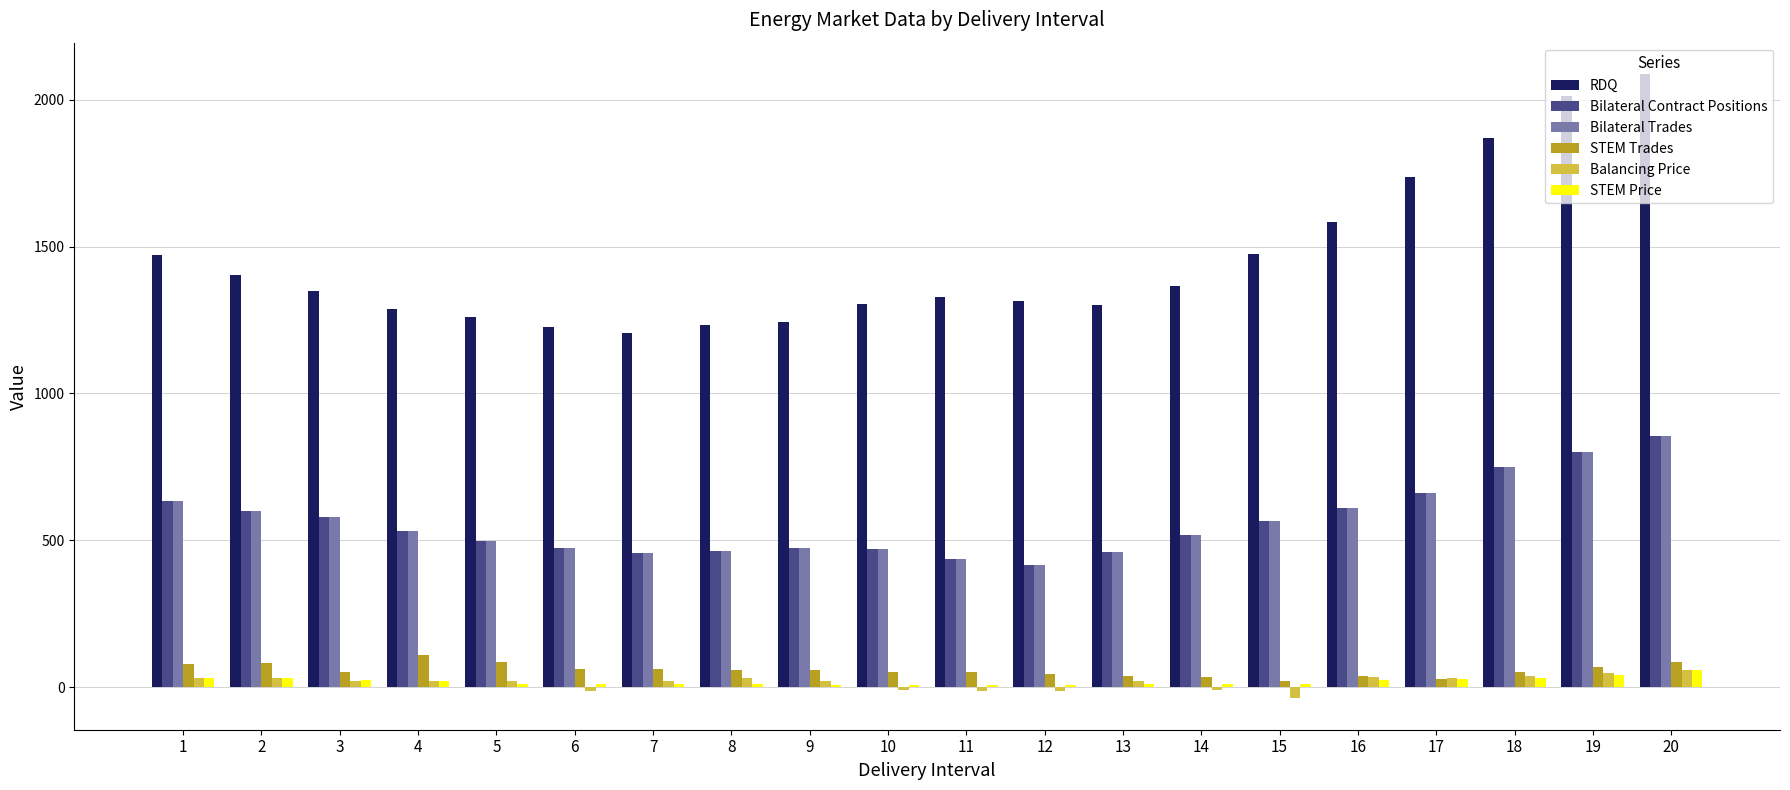

The value of STEM Trades at 9 is 56.9. True or false?

True